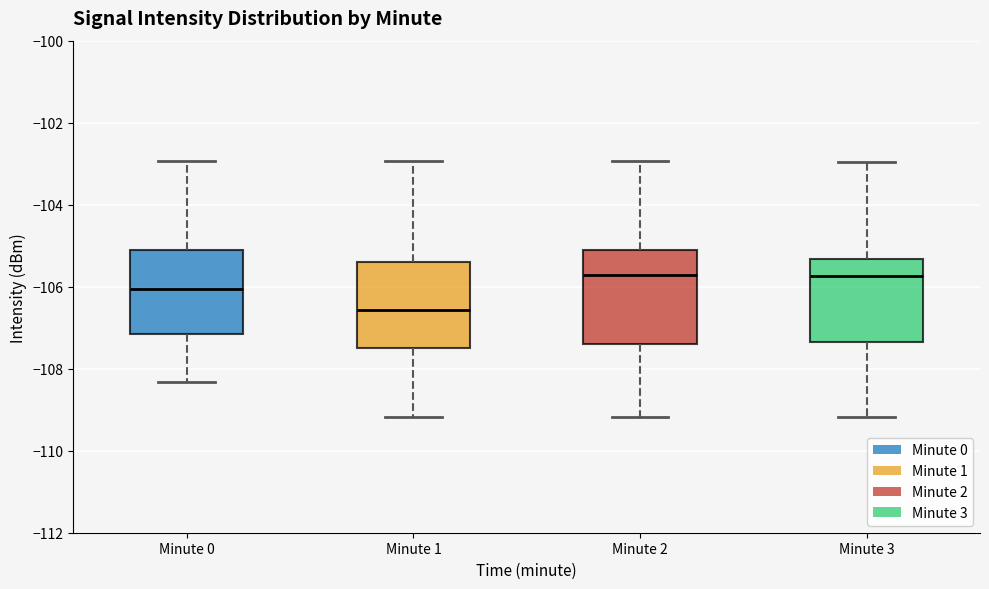

Reading left to right, read every box against the y-axis: the position of its median line, the range the box covers, and the ends of its whiskers. The values are not printed on the chart, so give them approximately, as read against the axis.

Minute 0: median -106.0, box -107.2 to -105.2, whiskers -108.4 to -103.0
Minute 1: median -106.6, box -107.4 to -105.4, whiskers -109.2 to -103.0
Minute 2: median -105.8, box -107.4 to -105.2, whiskers -109.2 to -103.0
Minute 3: median -105.8, box -107.4 to -105.4, whiskers -109.2 to -103.0